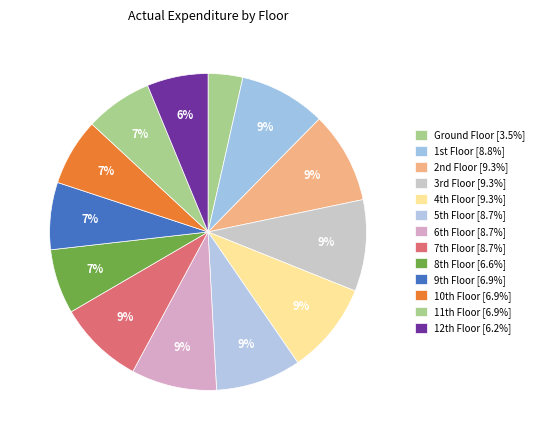

What is the largest slice in the pie chart?

2nd Floor